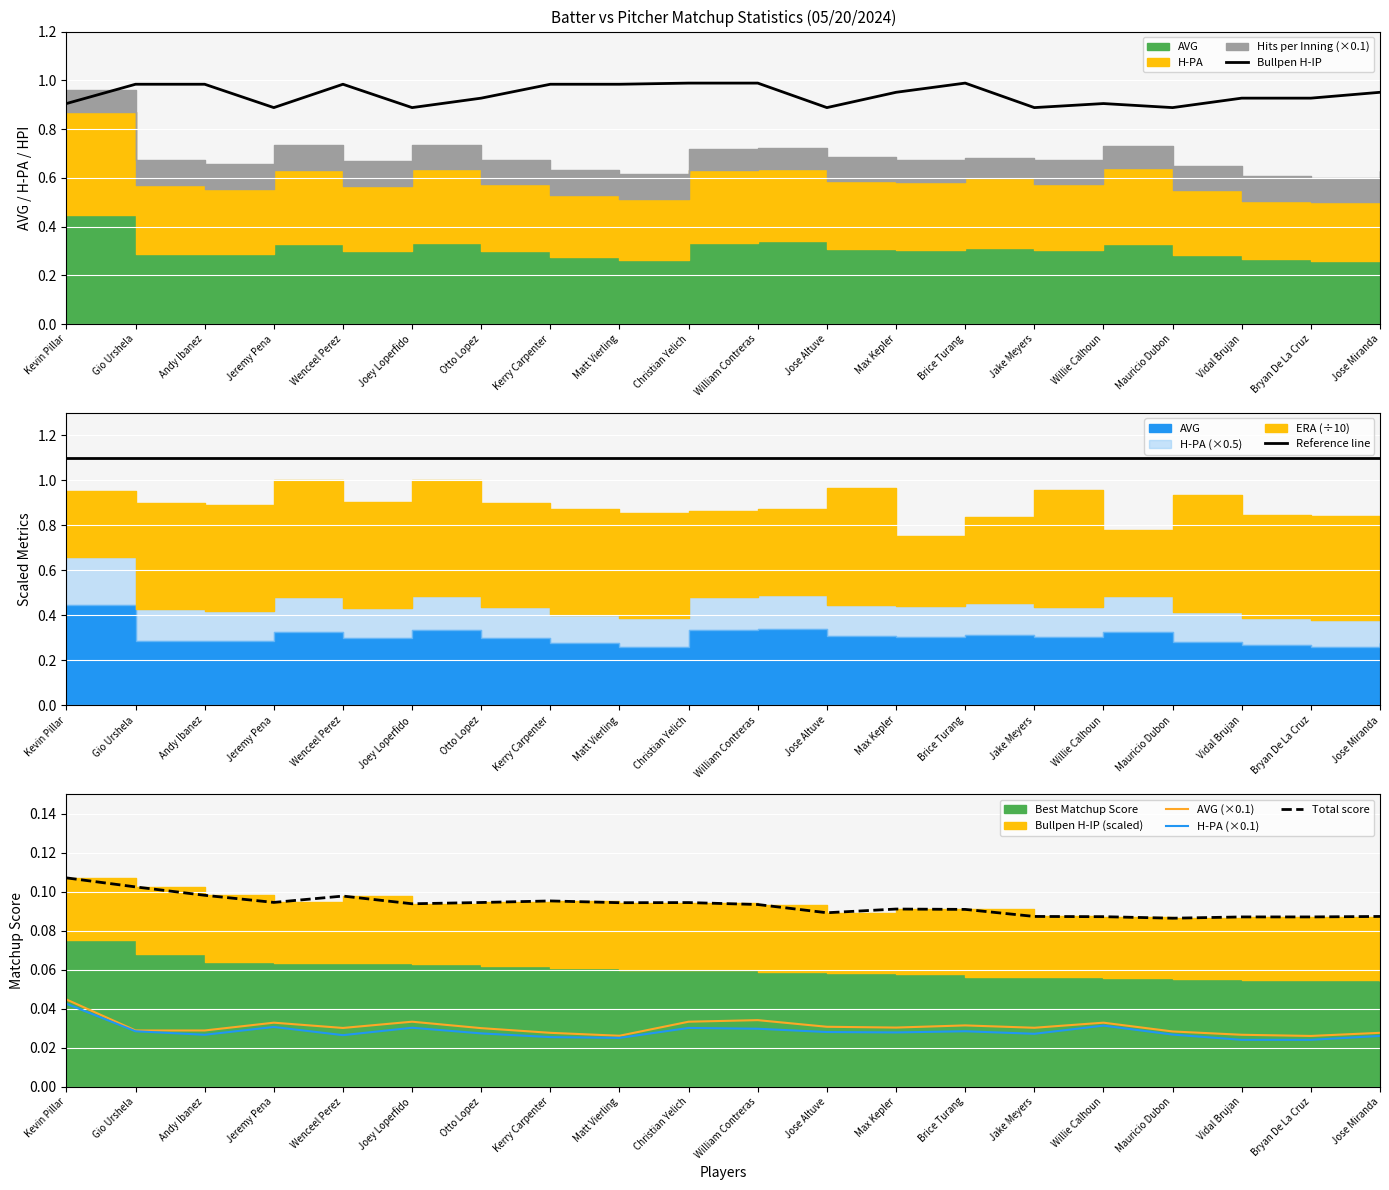

True or false: Bullpen H-IP has a value of 1.0 at Matt Vierling.

True